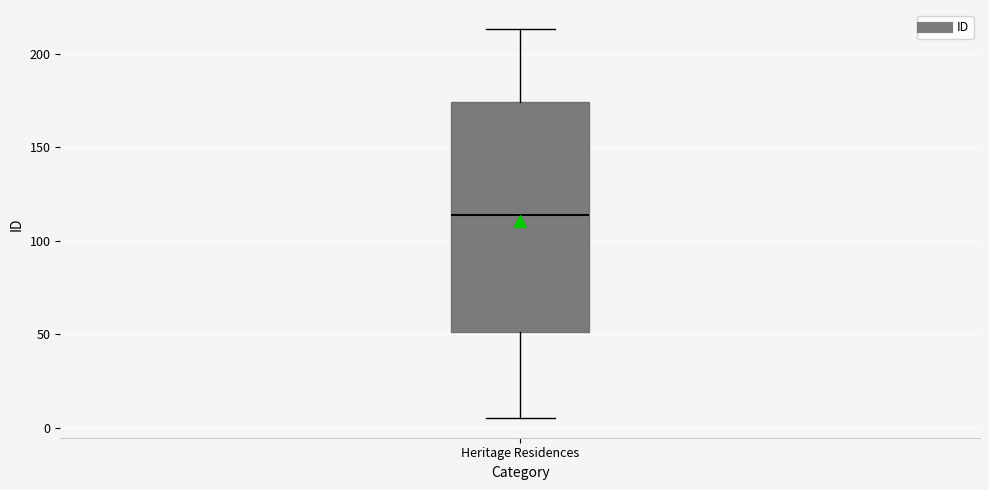

Where is the lower edge of the box for Heritage Residences on the y-axis? The values are not printed on the chart, so give them approximately, as read against the axis.

50